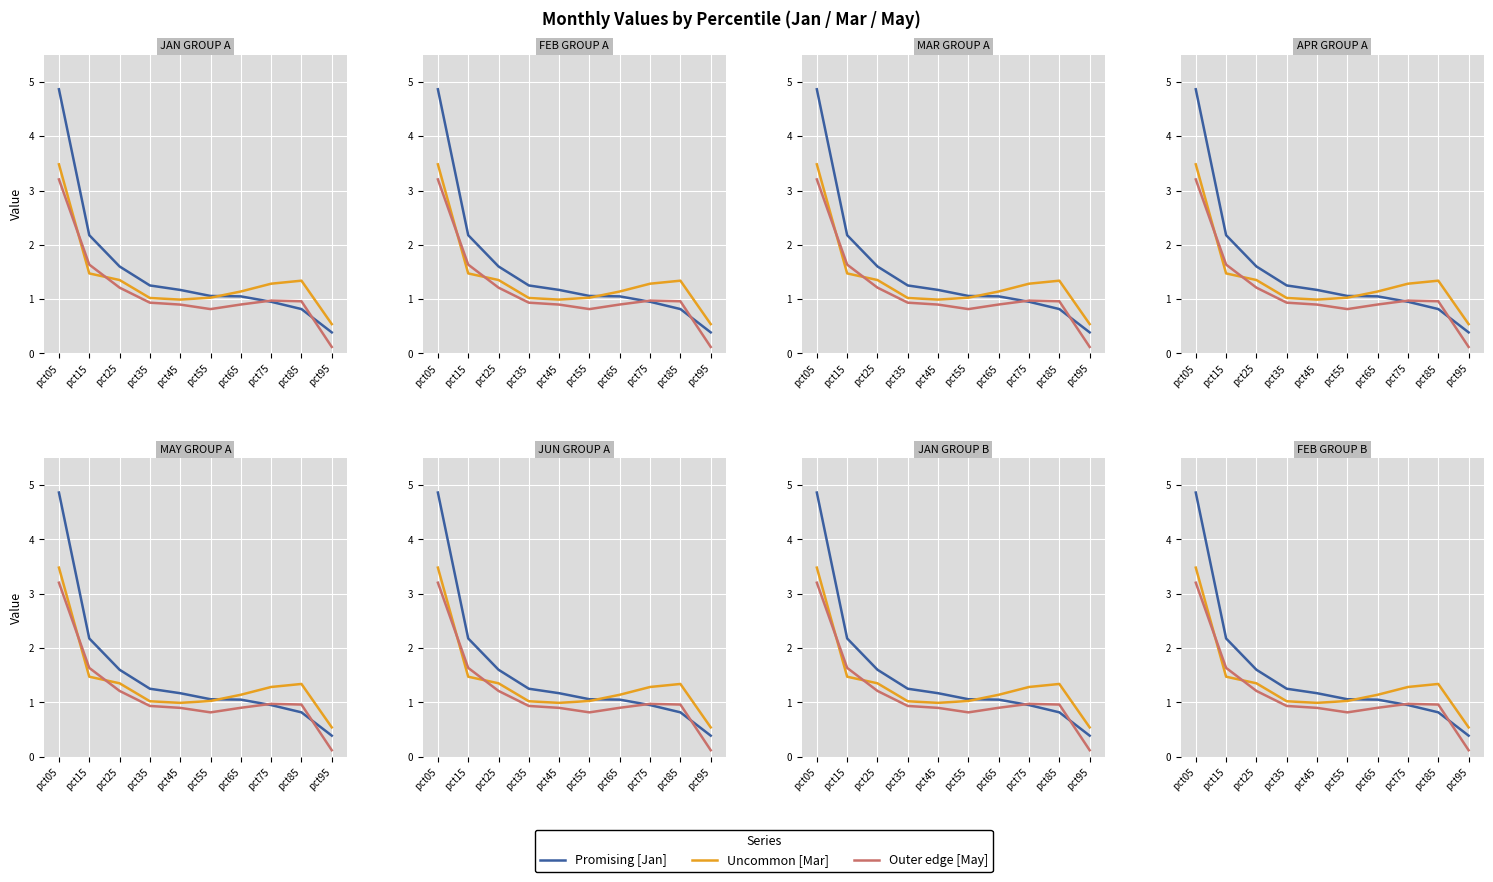

Reading right to left, extract all data points from this chart.

Promising [Jan]: 0.4	0.8	1.0	1.1	1.1	1.2	1.3	1.6	2.2	4.9
Uncommon [Mar]: 0.5	1.3	1.3	1.1	1.0	1.0	1.0	1.4	1.5	3.5
Outer edge [May]: 0.1	1.0	1.0	0.9	0.8	0.9	0.9	1.2	1.6	3.2